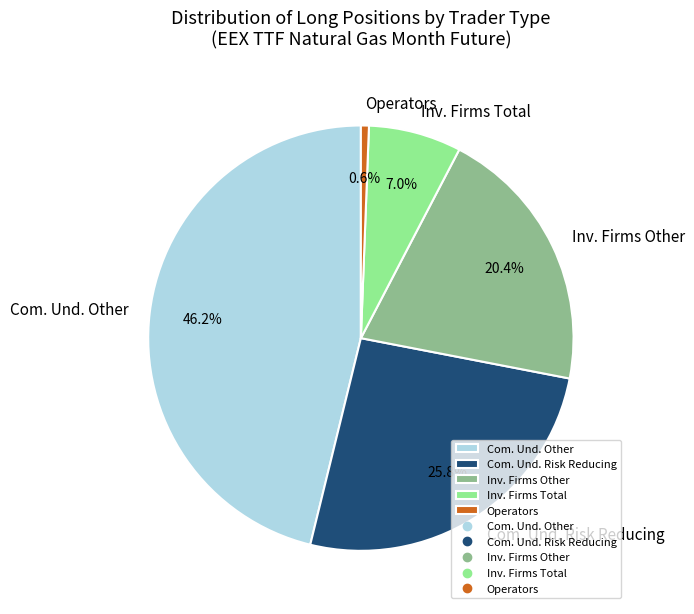

What is the smallest slice in the pie chart?

Operators